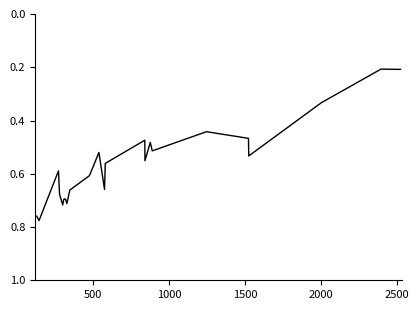

What is the minimum value shown in the chart?

0.2